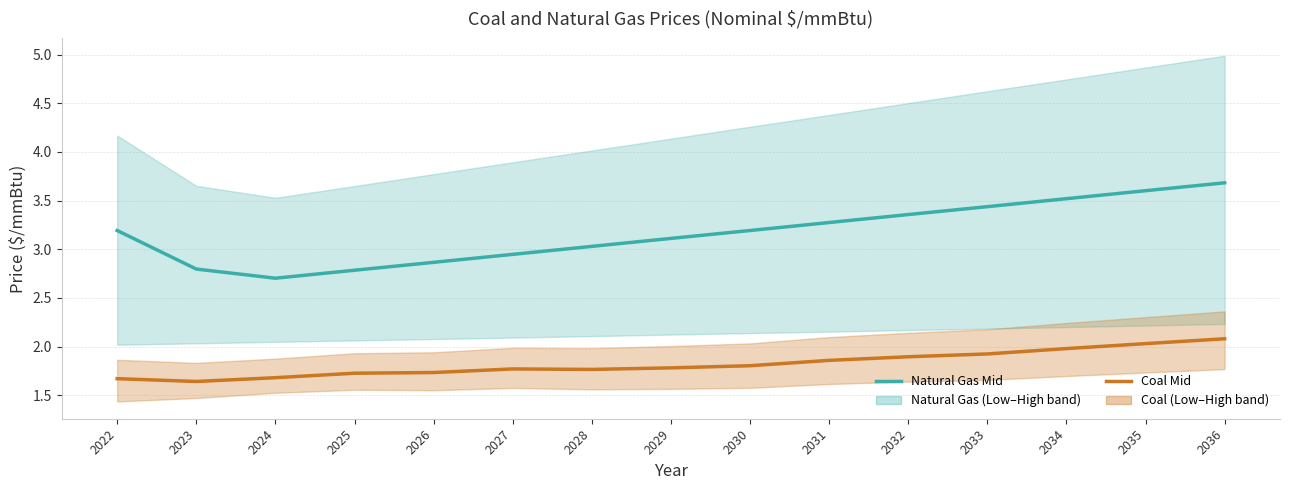

What is the difference between the highest and lowest values at 2029?

1.3